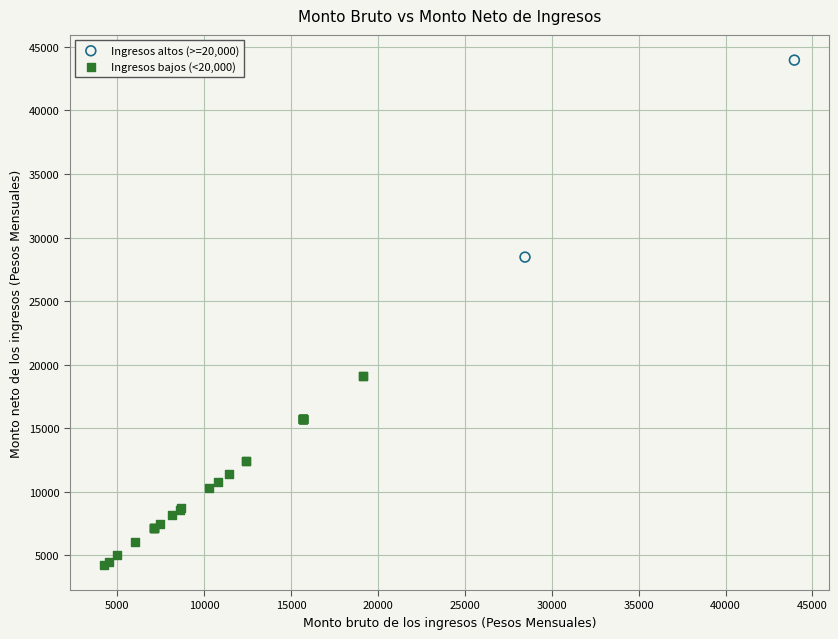

Which series has the largest Y range (max minus min)?

Ingresos altos (>=20,000)